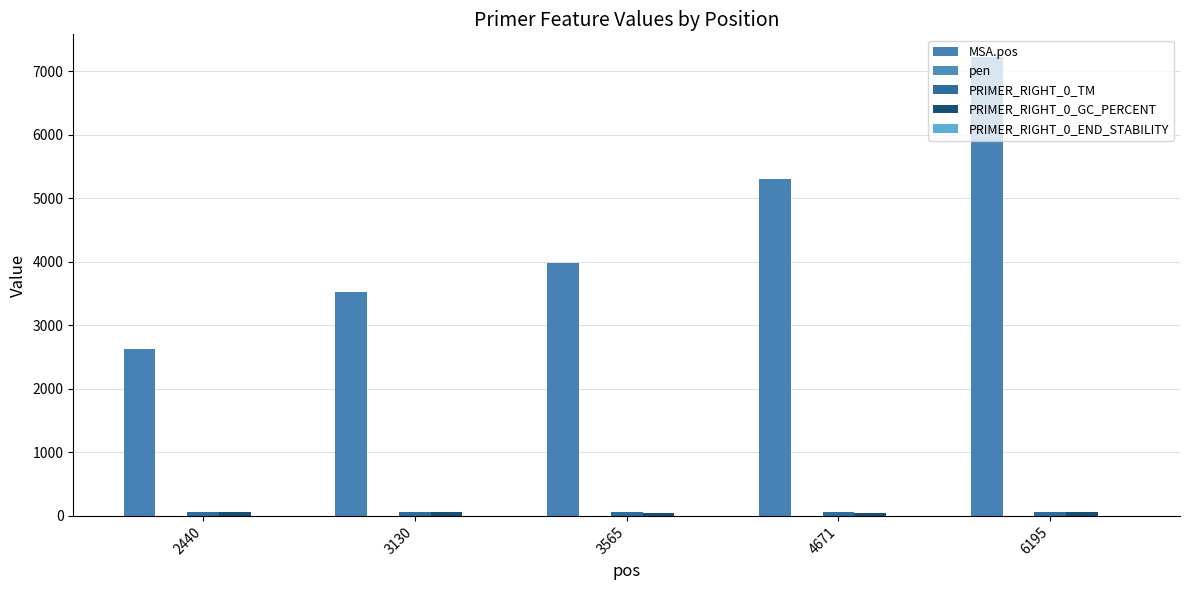

How many categories are shown in the chart?

5